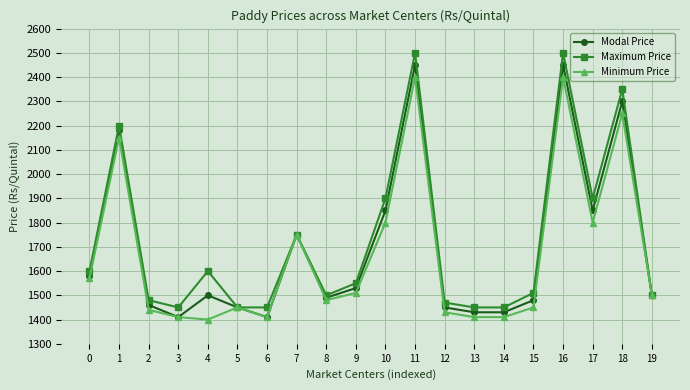

What is the difference between the maximum and minimum values in the Minimum Price series?

1000